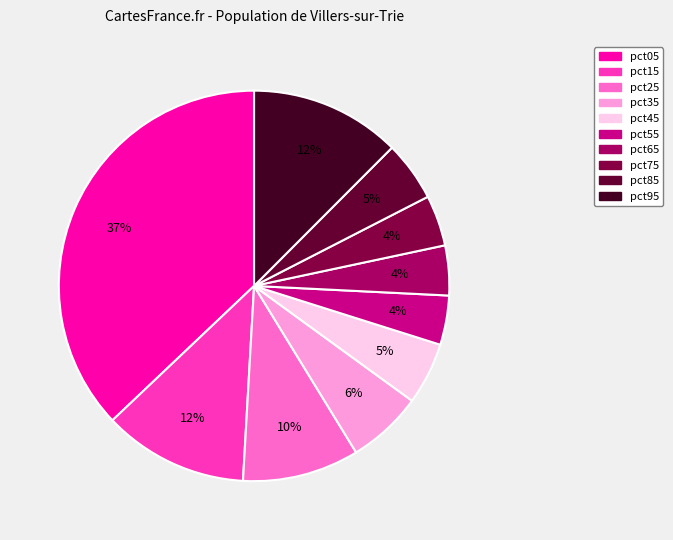

Is it true that pct65 is 12% of the pie?

False